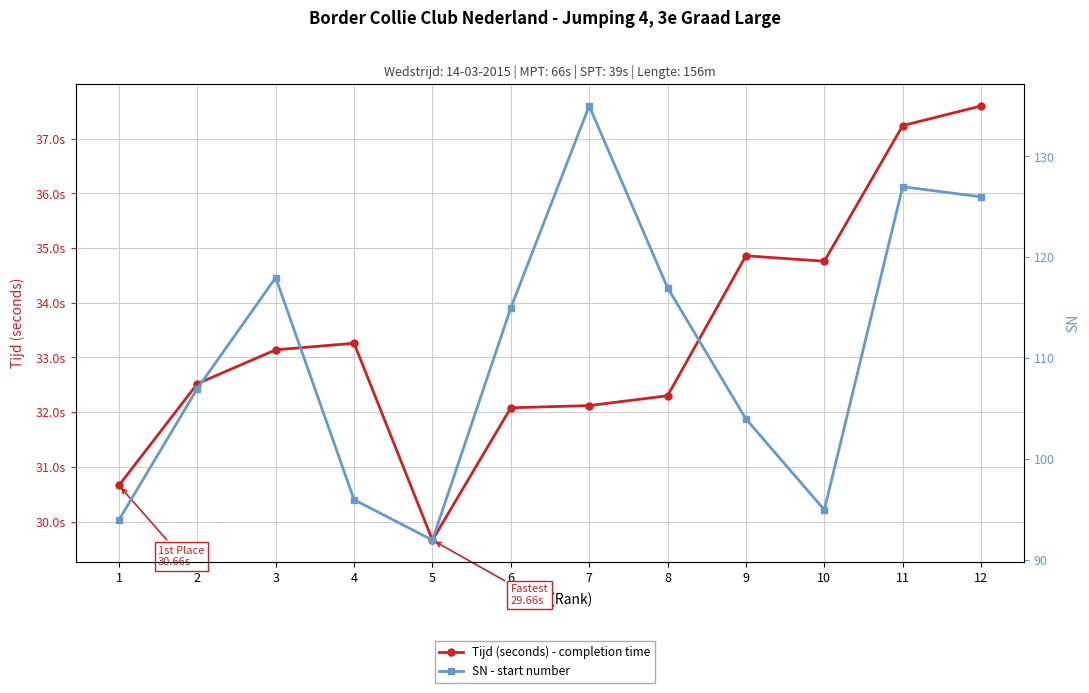

What is the greatest value displayed?

135.0